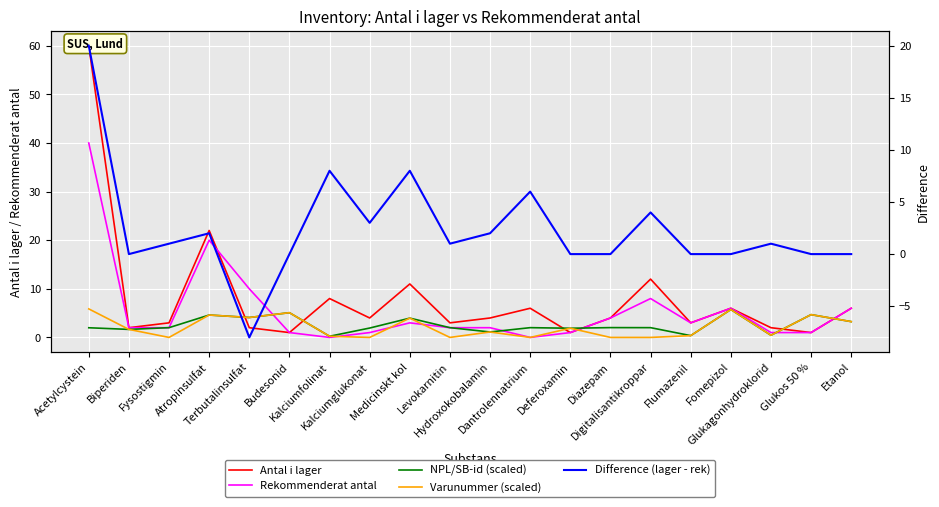

Which series has the largest range (max minus min)?

Antal i lager